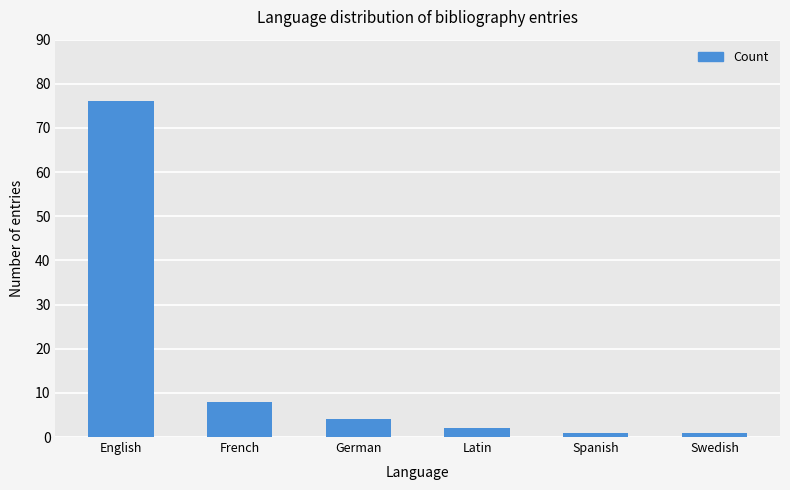

What is the value of the 5th bar from the left?

1